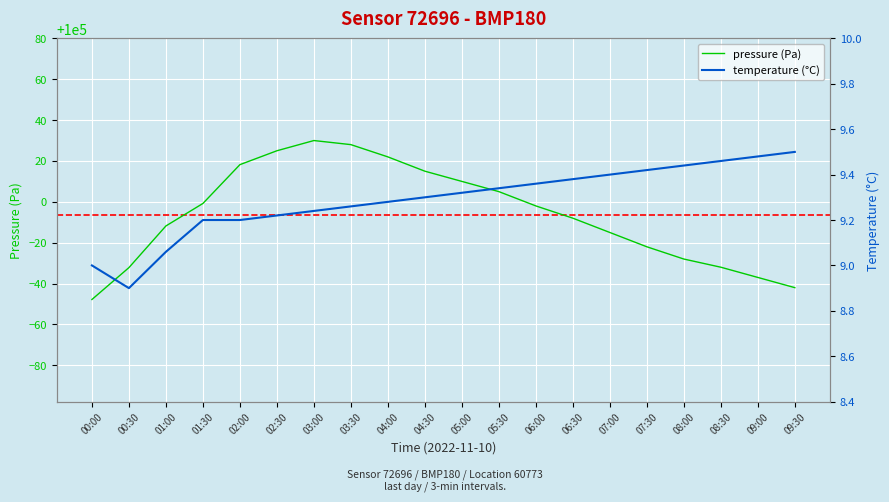

What is the difference between the temperature values at 06:00 and 09:30?

0.1